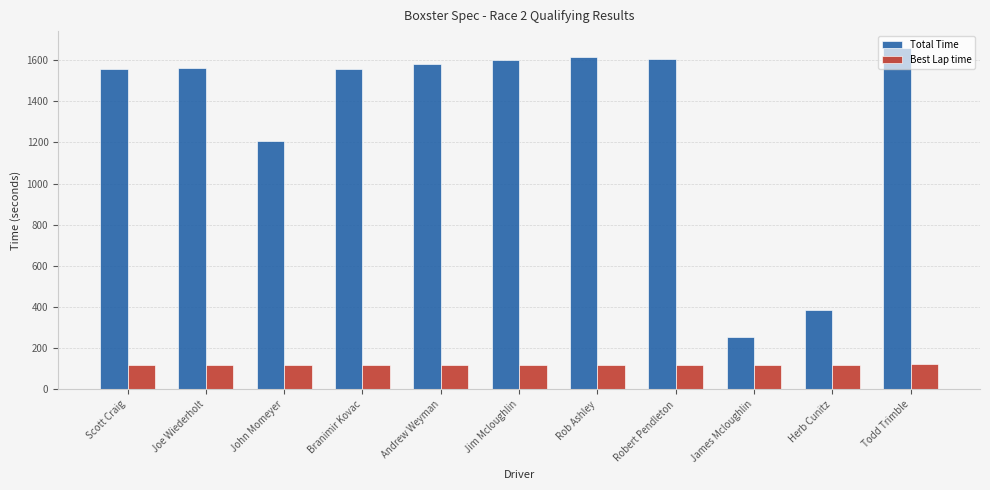

What is the label of the 5th bar from the right?

Rob Ashley